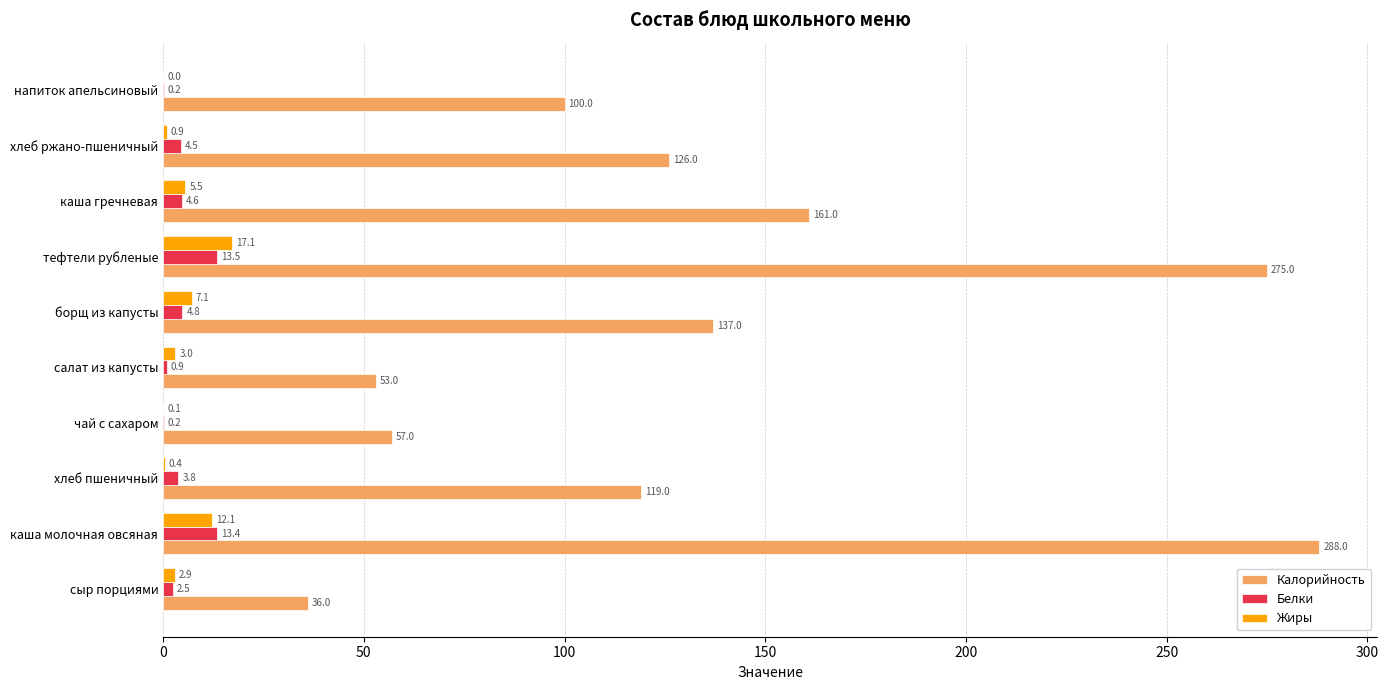

Is the value of Белки at чай с сахаром greater than the value of Жиры at тефтели рубленые?

No